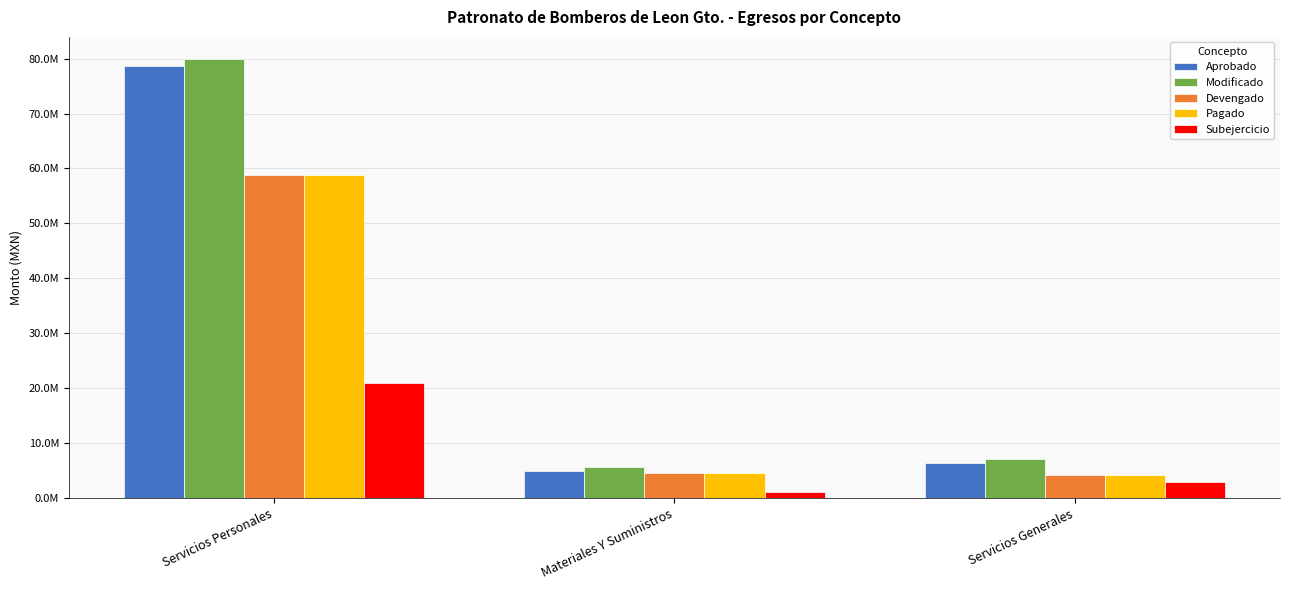

Where is Aprobado nearest to the value 41755320?

Servicios Generales